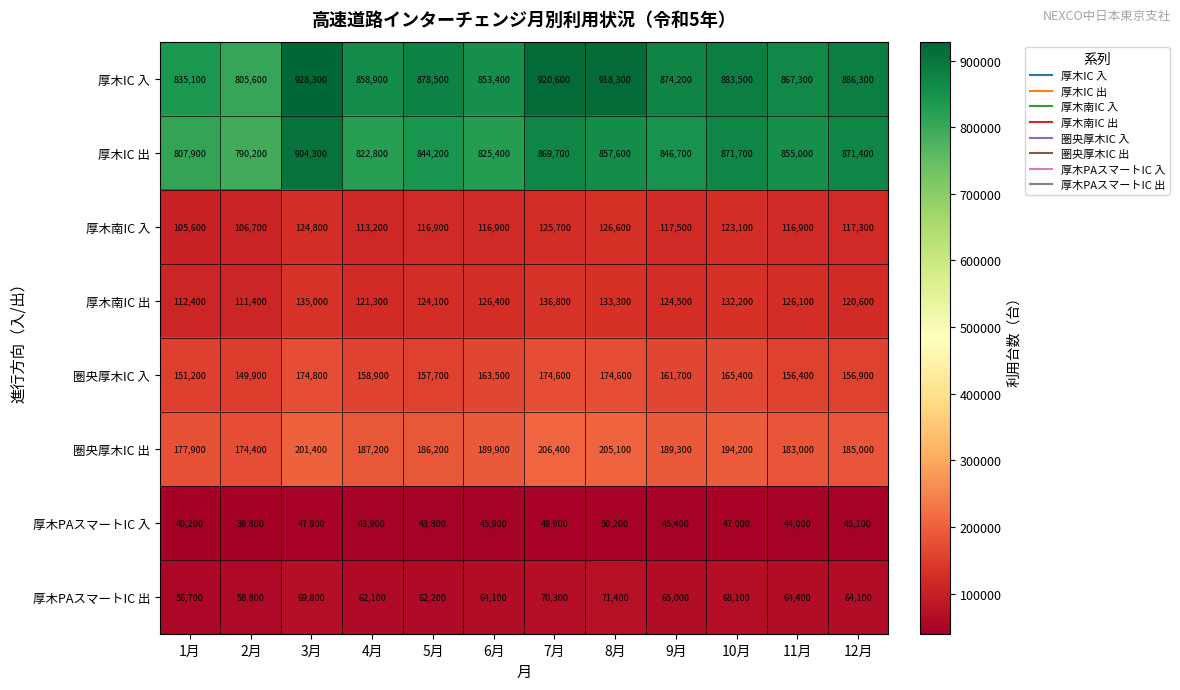

What is the minimum value shown in the chart?

39800